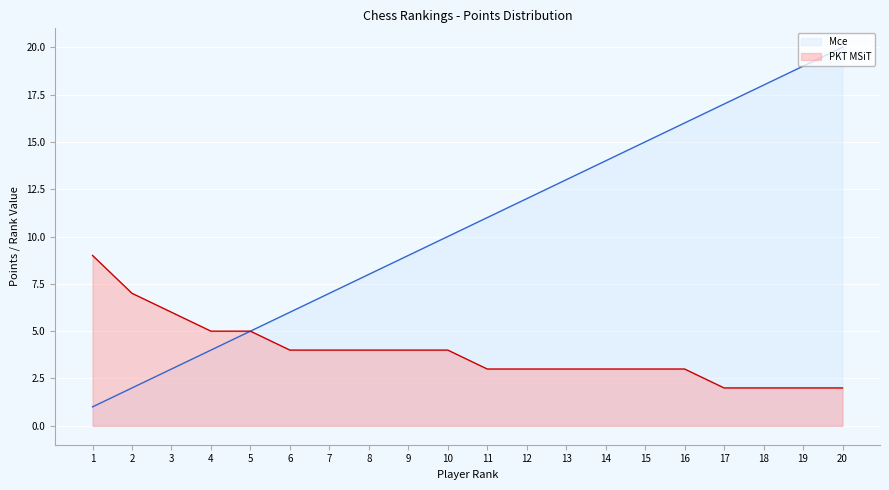

How many series are shown in this chart?

2